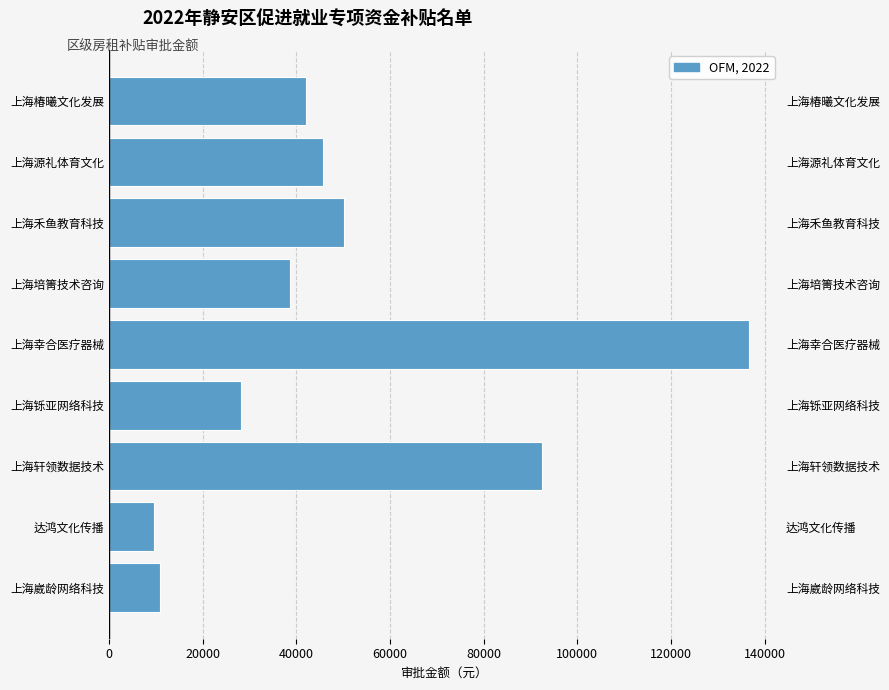

How many bars are there in total?

9